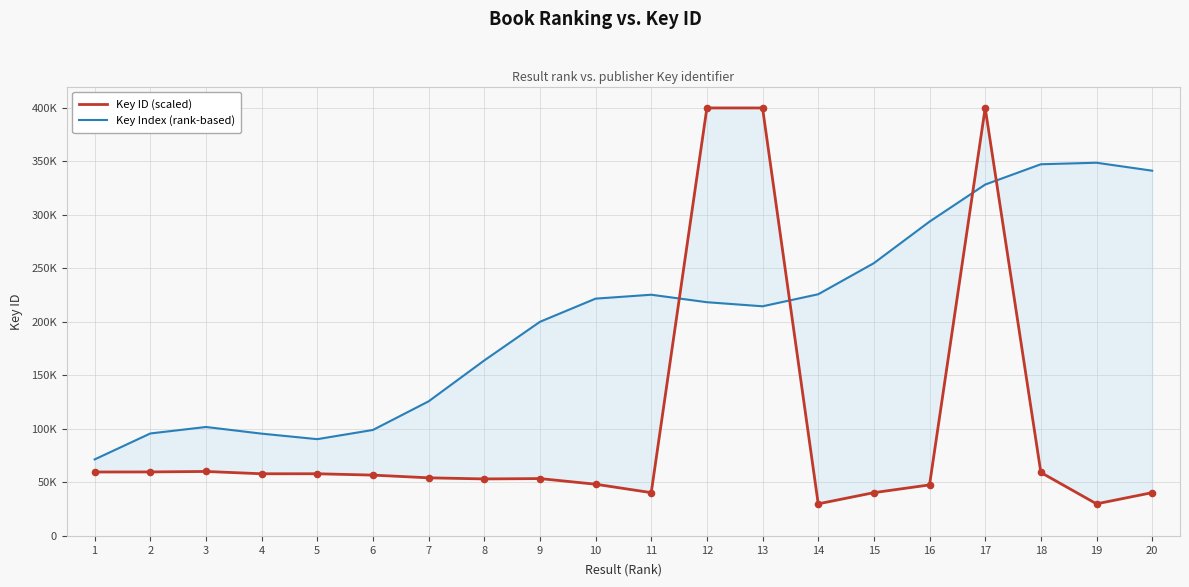

Which series contains the highest Y value?

Key ID (scaled)